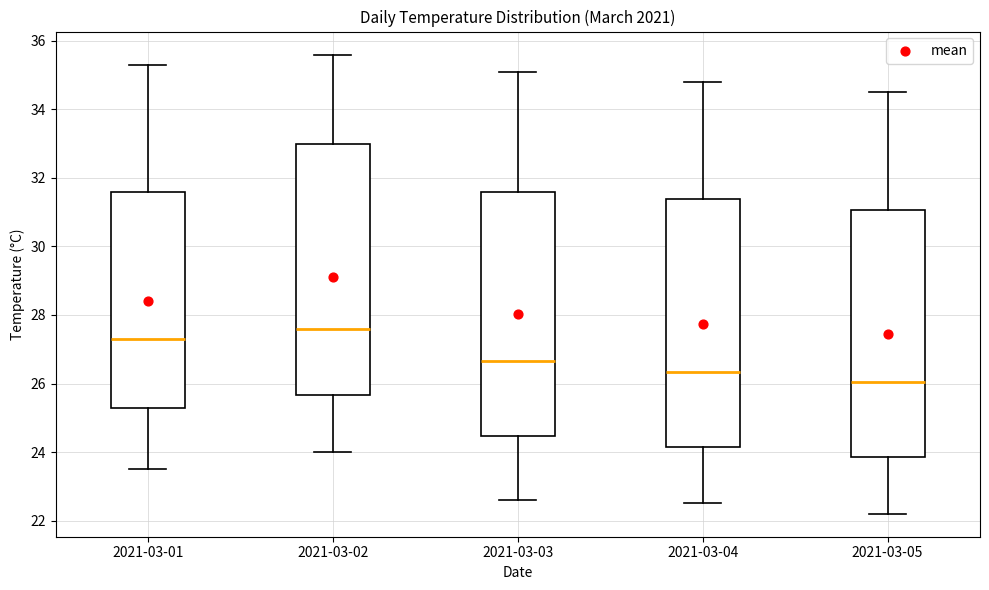

Where does the upper whisker of the box for 2021-03-03 end on the y-axis? The values are not printed on the chart, so give them approximately, as read against the axis.

35.2